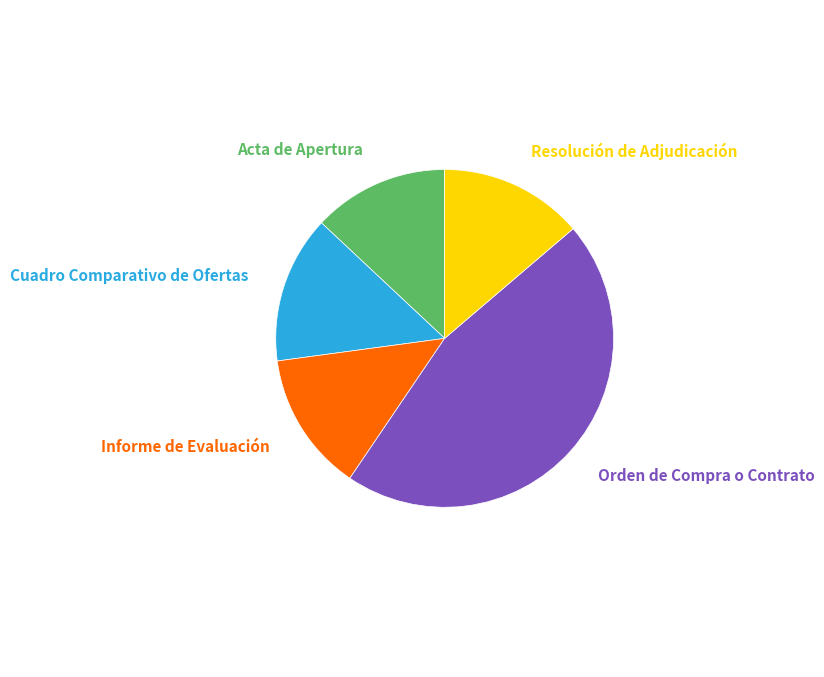

Which has a higher value, Orden de Compra o Contrato or Cuadro Comparativo de Ofertas?

Orden de Compra o Contrato